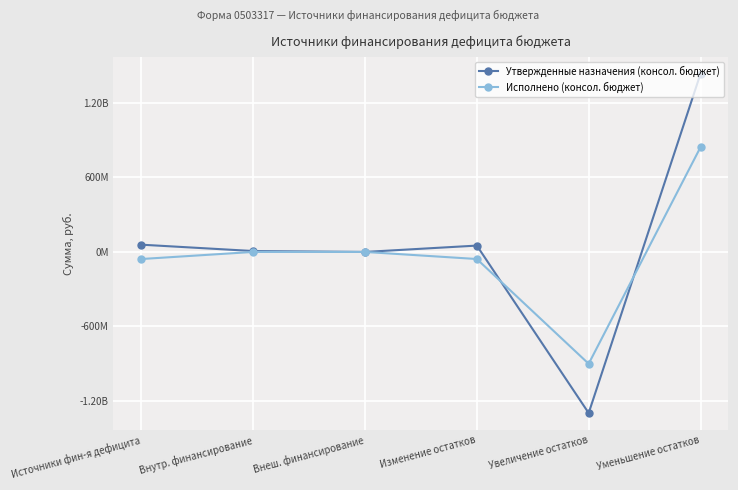

Is this an area chart (filled region under the line)?

No